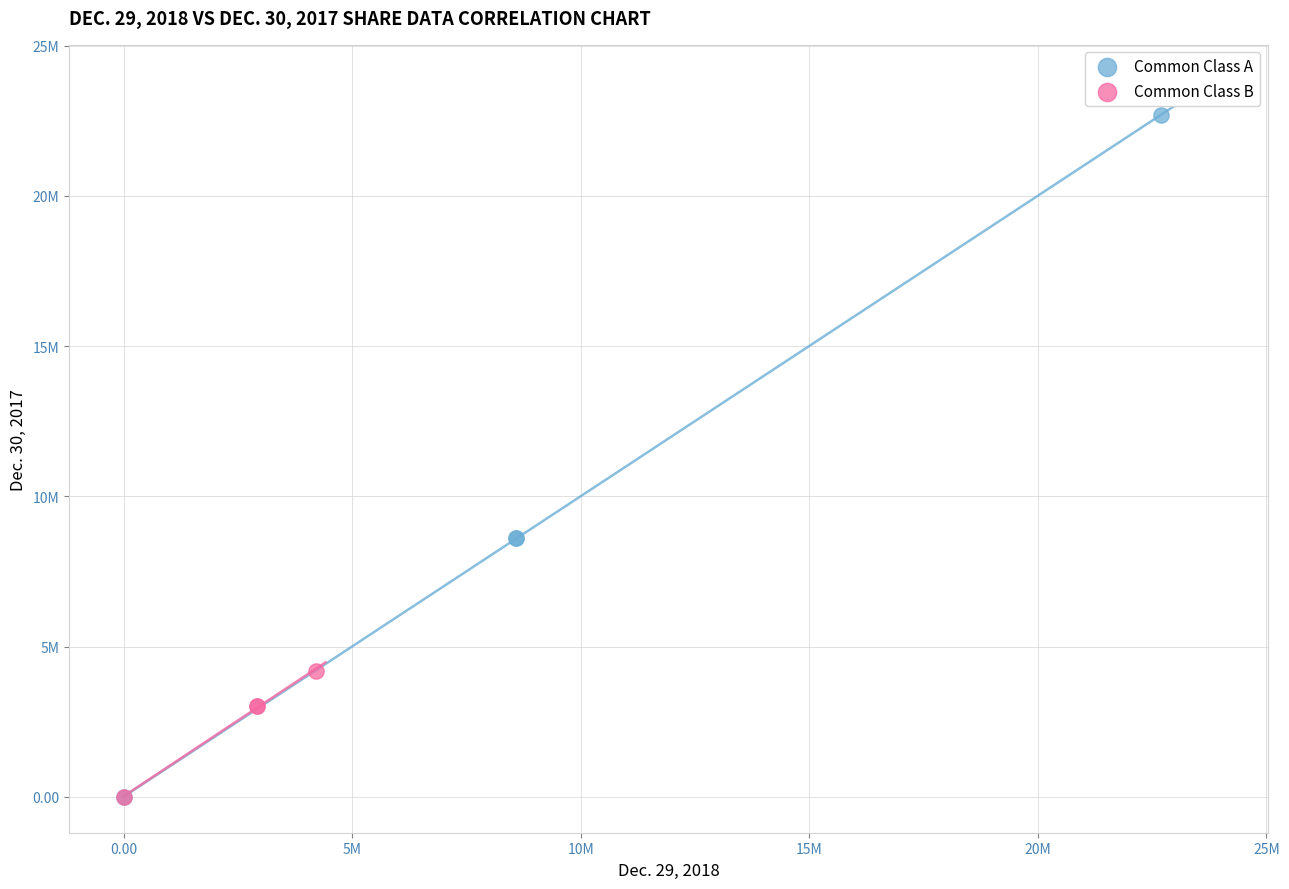

Which series reaches the maximum Y coordinate?

Common Class A